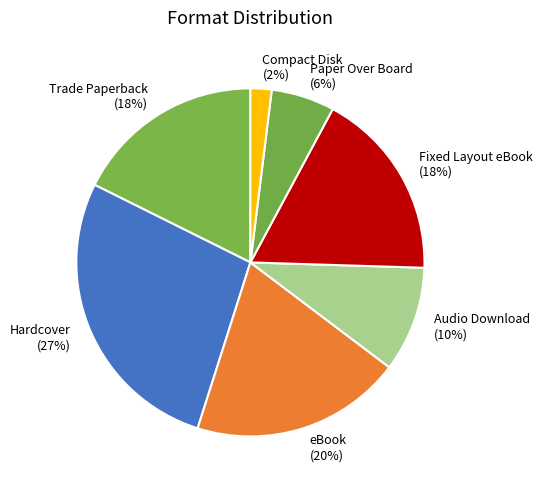

How many slices are in this pie chart?

7